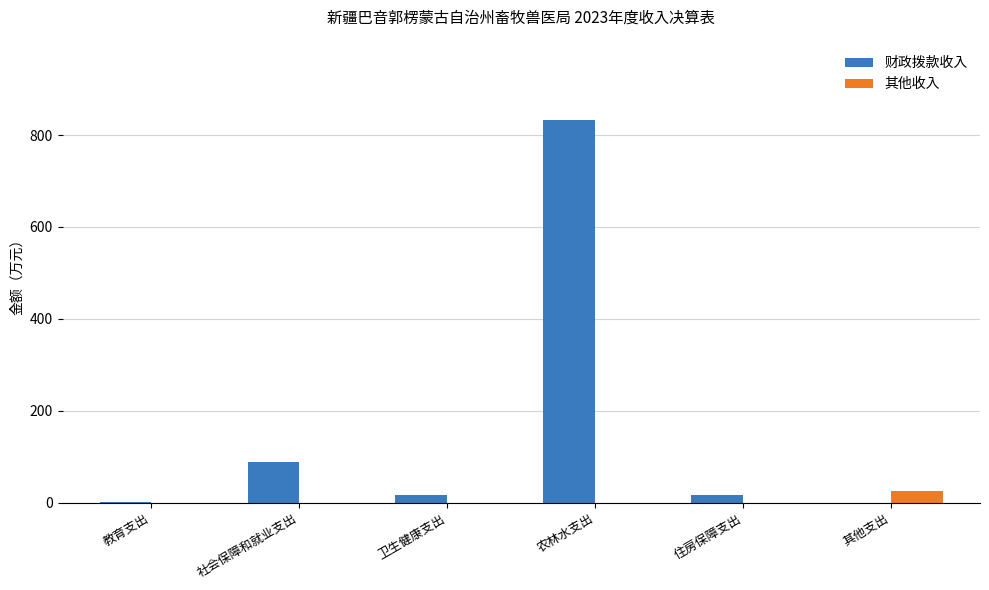

What is the greatest value displayed?

832.0